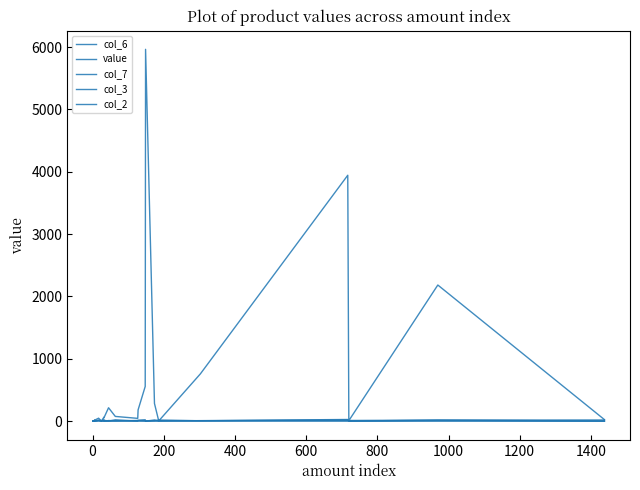

How many interior local valleys does the col_3 series have?

6